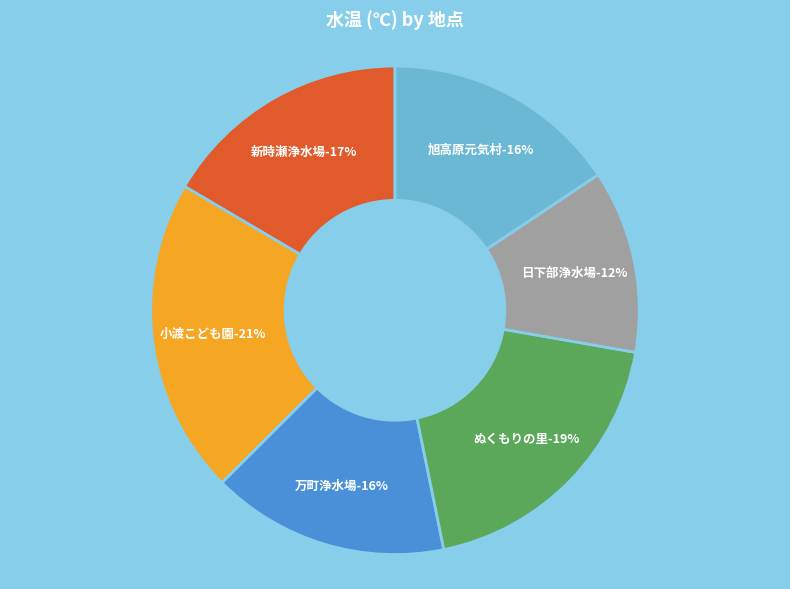

What is the total percentage of ぬくもりの里 and 日下部浄水場?

31.2%